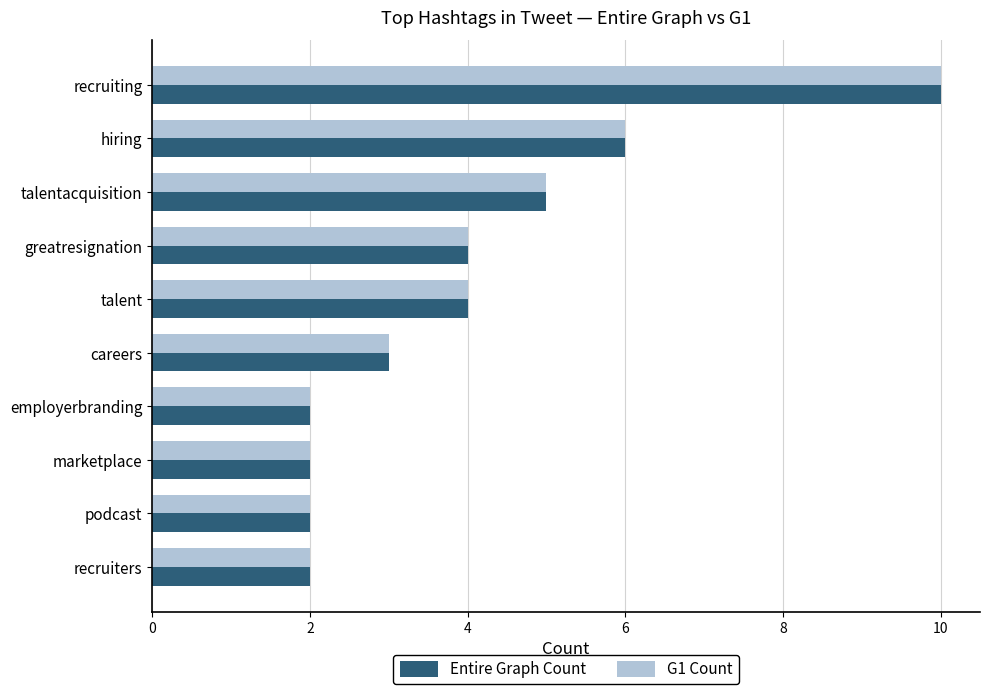

Is it true that G1 Count equals 5 at talentacquisition?

True